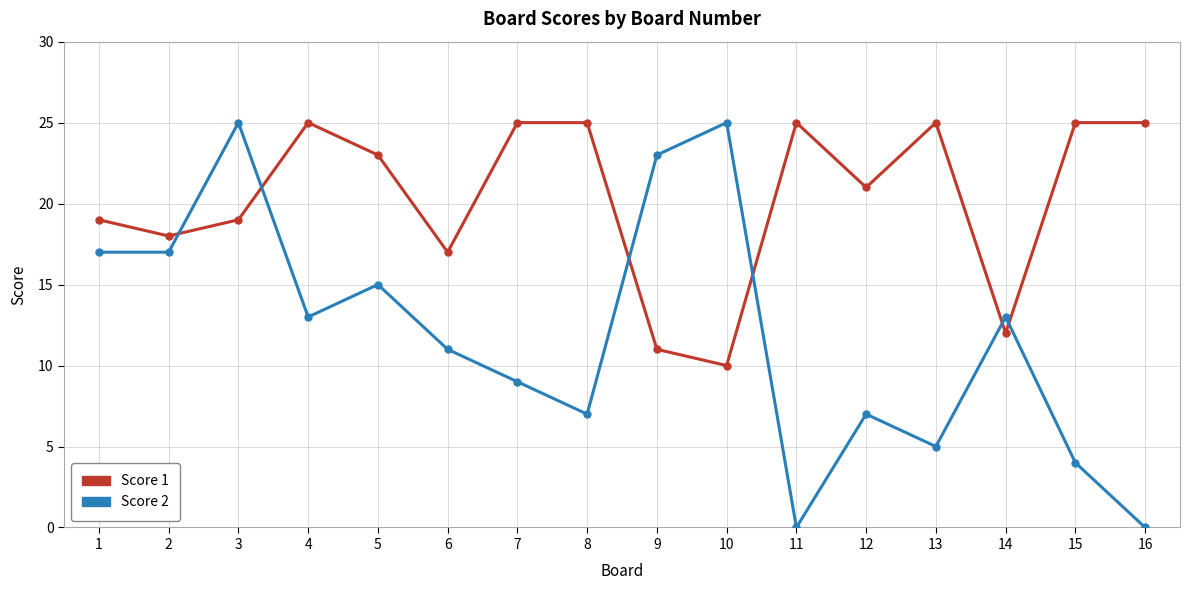

Which series changed the most between 9 and 11?

Score 2